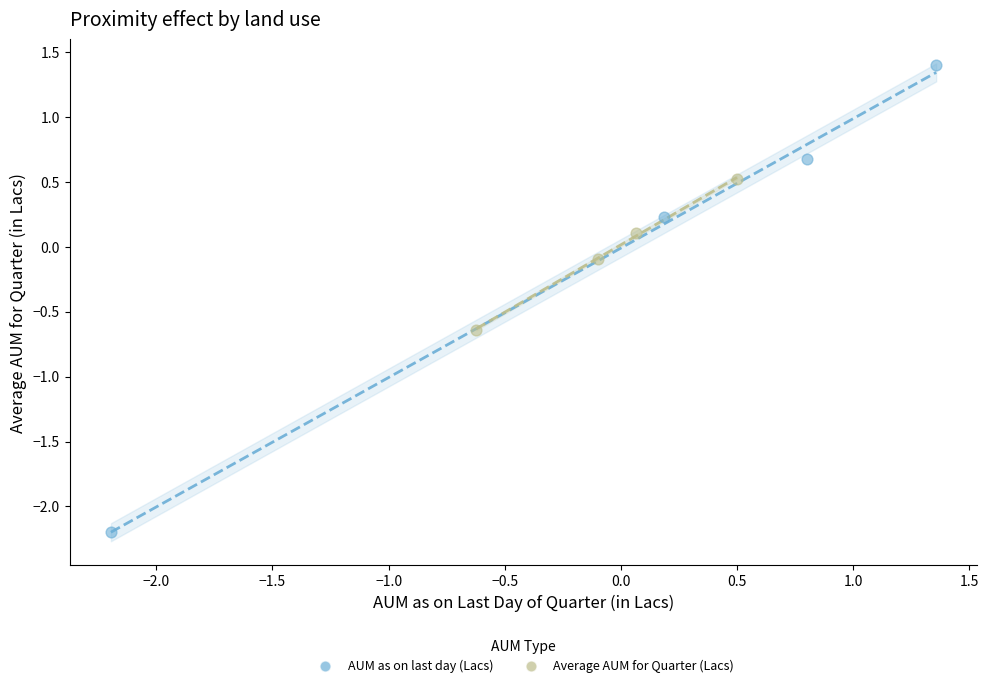

Which series contains the highest Y value?

AUM as on last day (Lacs)